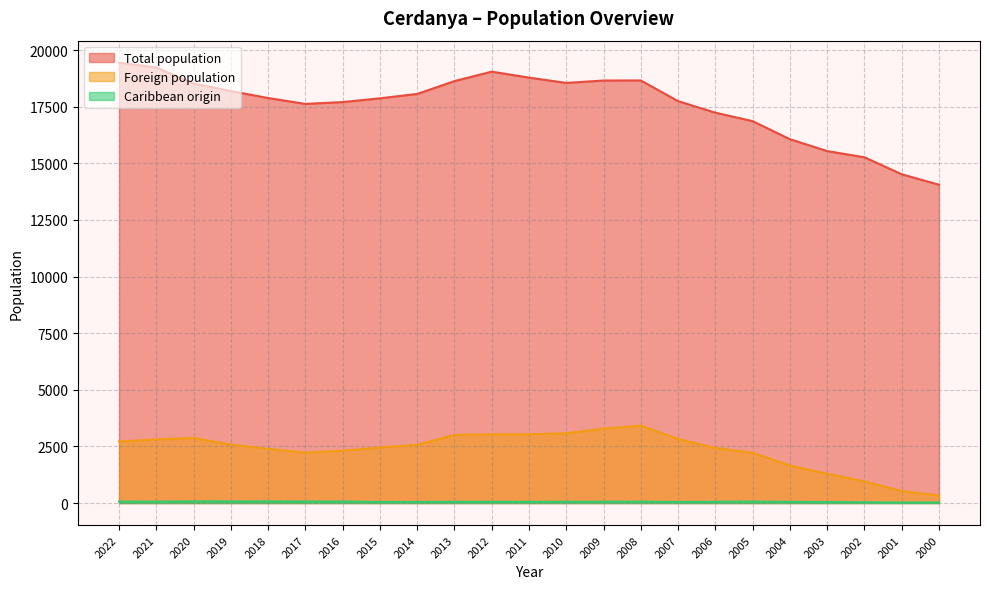

Rank the series at 2011 from lowest to highest value.

Caribbean origin, Foreign population, Total population